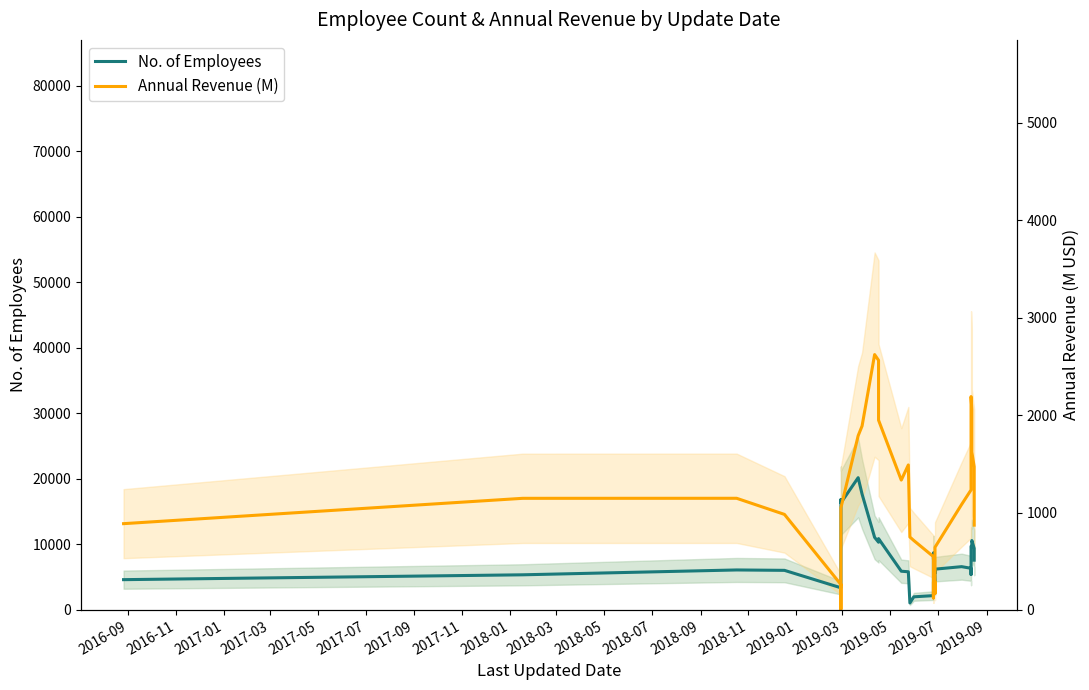

How many categories are shown in the chart?

38